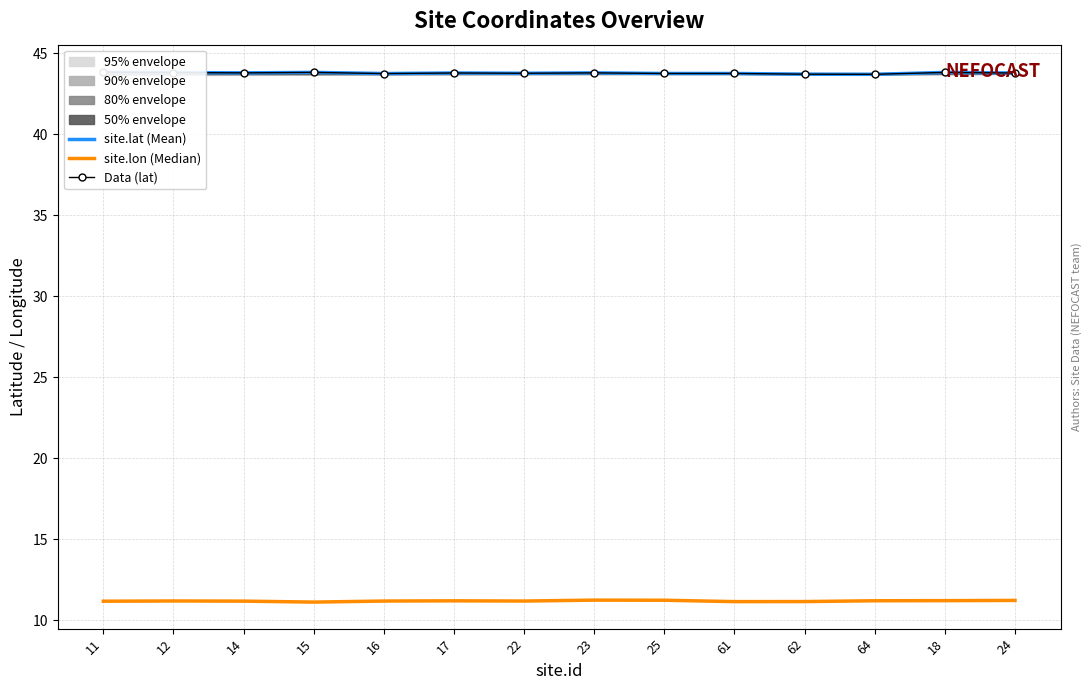

Reading right to left, what are all the values shown in this chart?

site.lat (Mean): 24=43.8	18=43.8	64=43.7	62=43.7	61=43.8	25=43.8	23=43.8	22=43.8	17=43.8	16=43.8	15=43.8	14=43.8	12=43.8	11=43.8
site.lon (Median): 24=11.2	18=11.2	64=11.2	62=11.2	61=11.2	25=11.2	23=11.3	22=11.2	17=11.2	16=11.2	15=11.1	14=11.2	12=11.2	11=11.2
Data (lat): 24=43.8	18=43.8	64=43.7	62=43.7	61=43.8	25=43.8	23=43.8	22=43.8	17=43.8	16=43.8	15=43.8	14=43.8	12=43.8	11=43.8